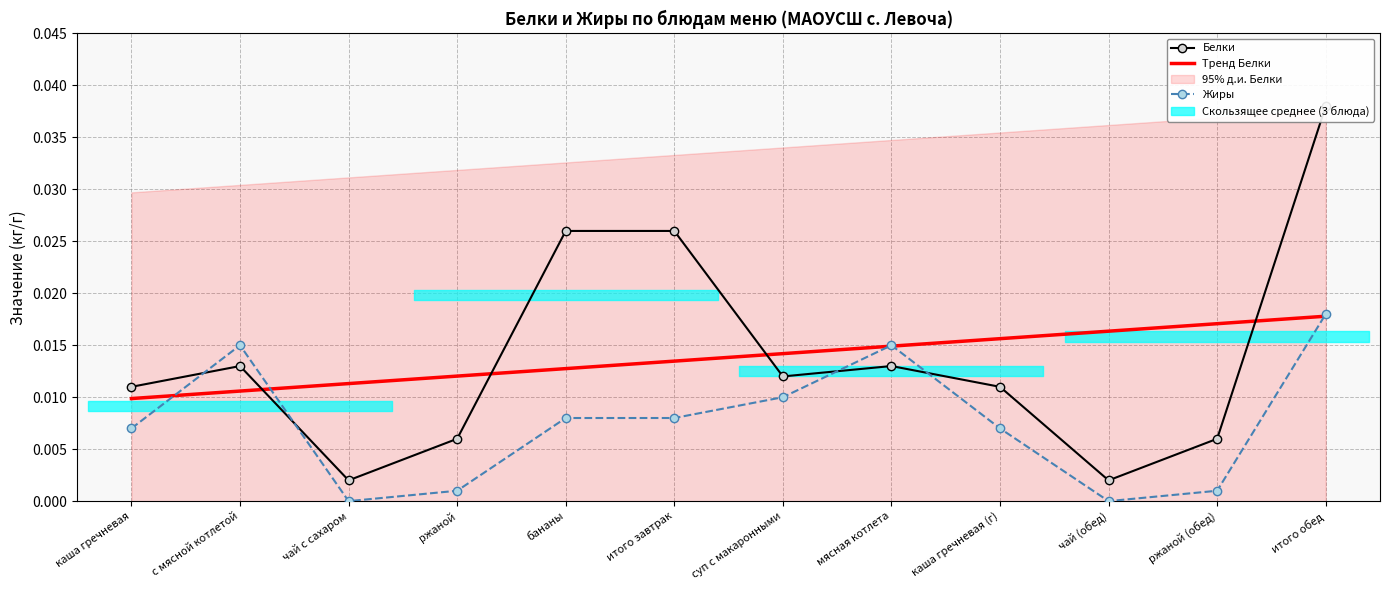

Is the value of Жиры at итого обед greater than the value of Белки at каша гречневая?

Yes